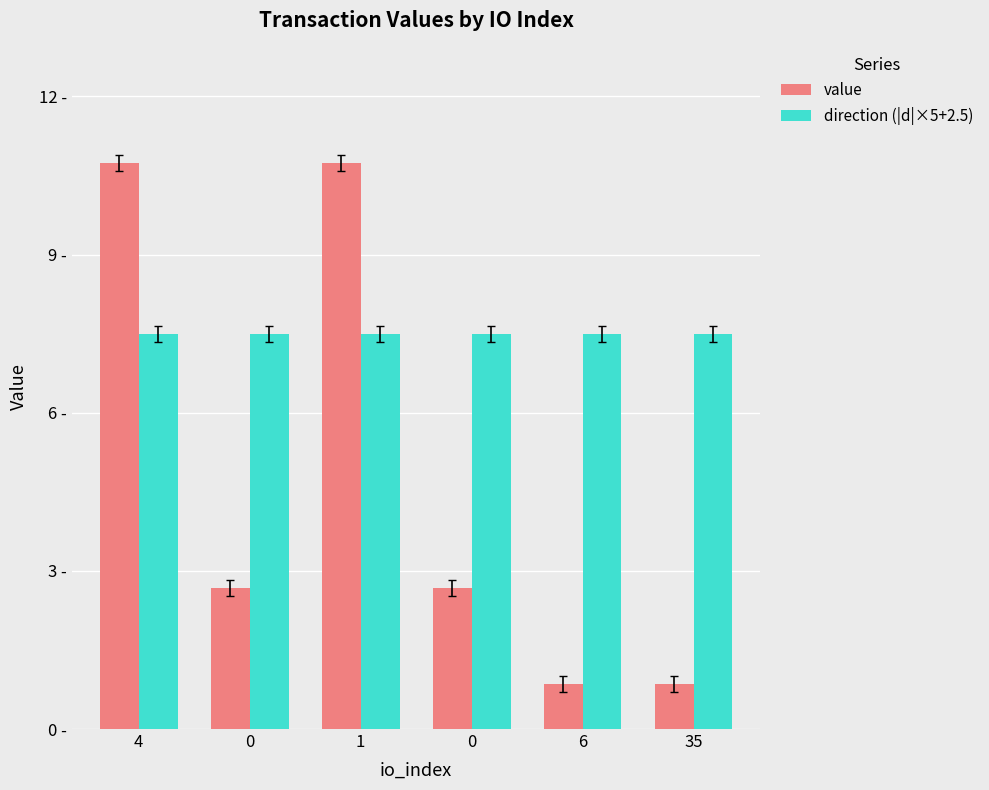

What is the difference between the highest and lowest values at 1?

3.2